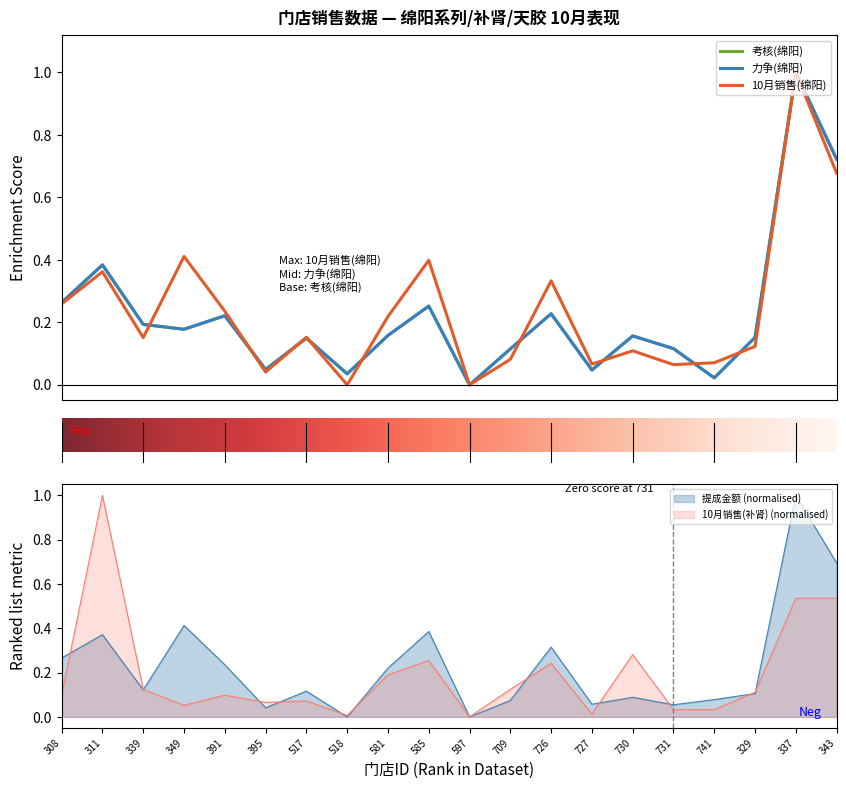

How many values in 10月销售(补肾) are above zero?

19